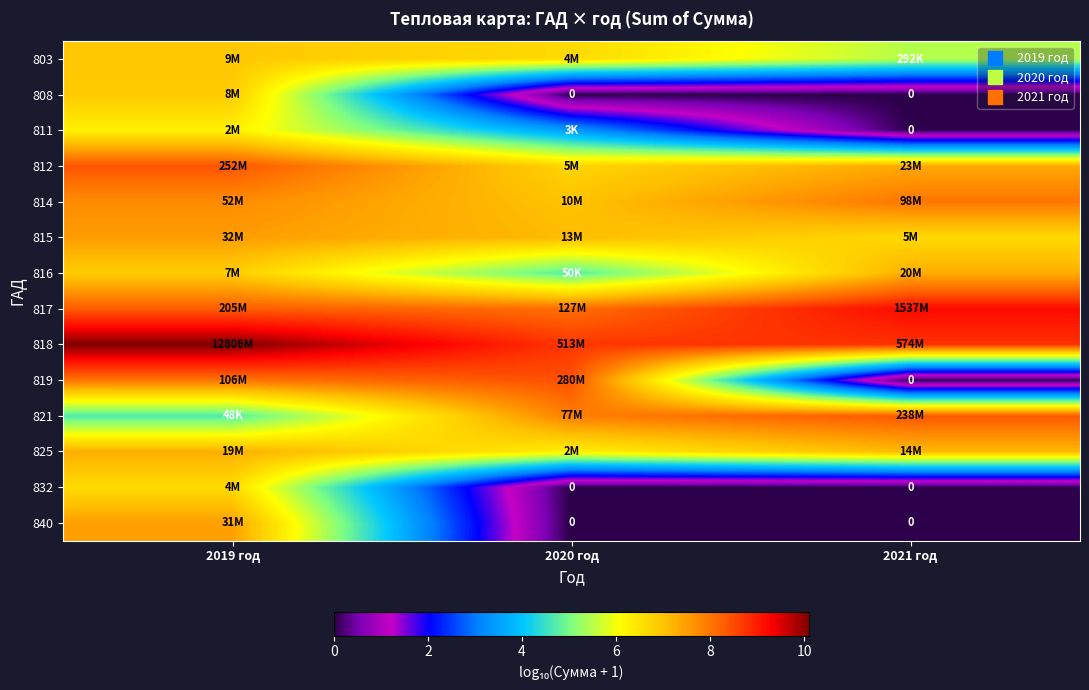

Read the 803 value at 2019 год.

6.9